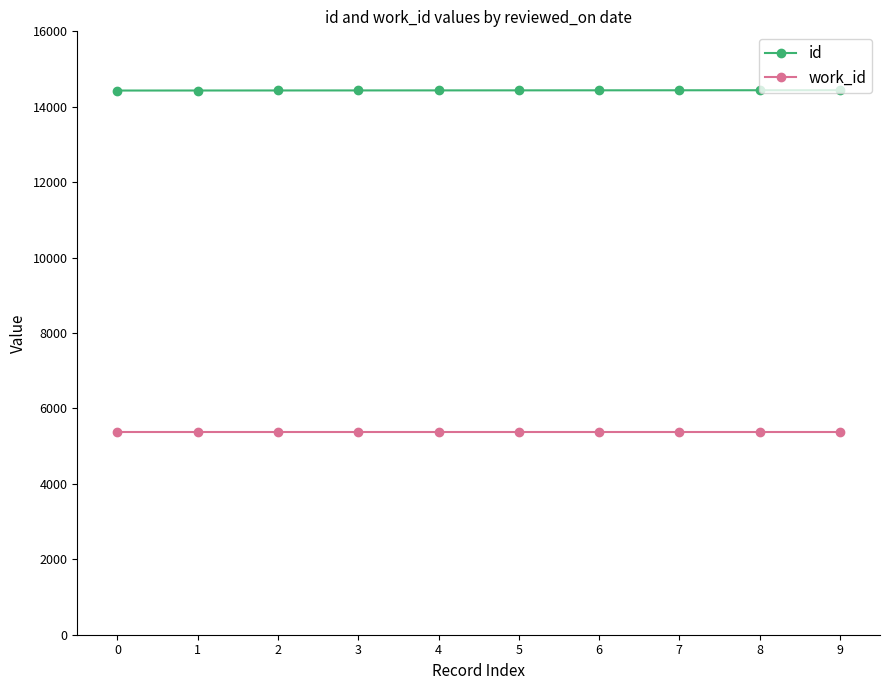

The value of work_id at 0 is 1352. True or false?

False